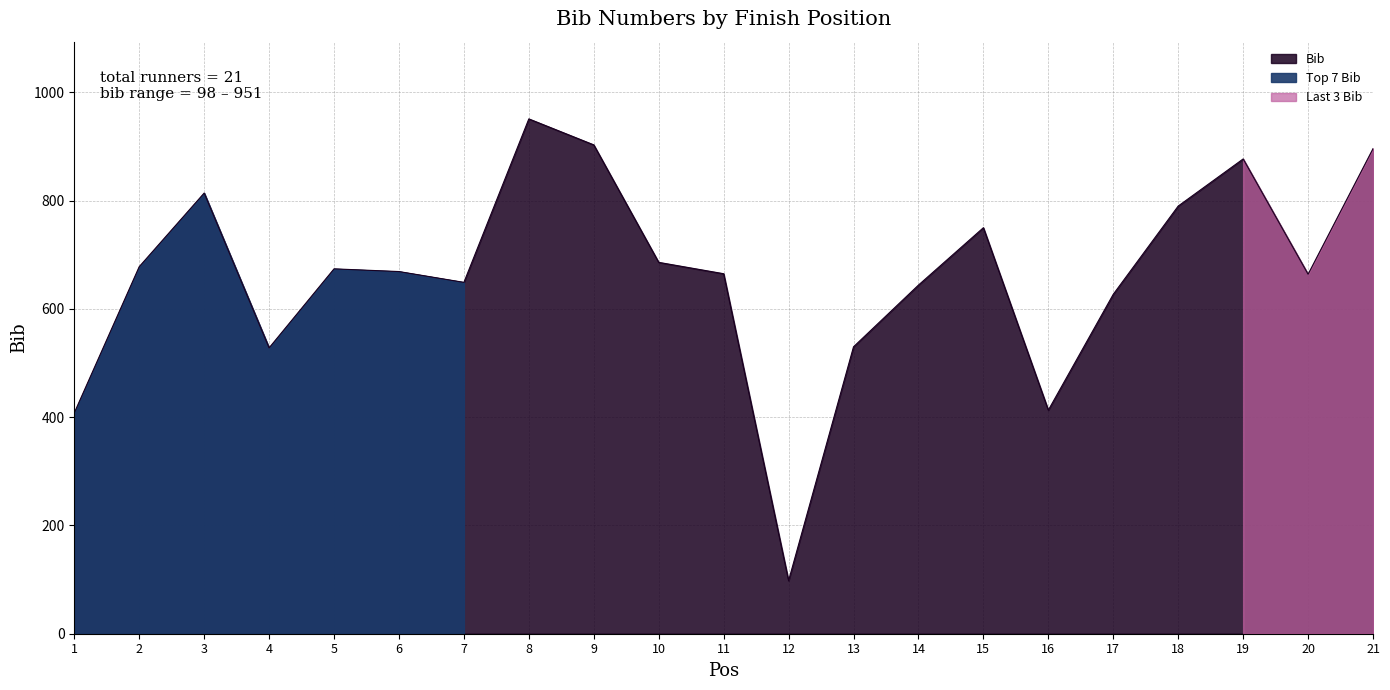

What is the difference between the values at 21 and 3?

82